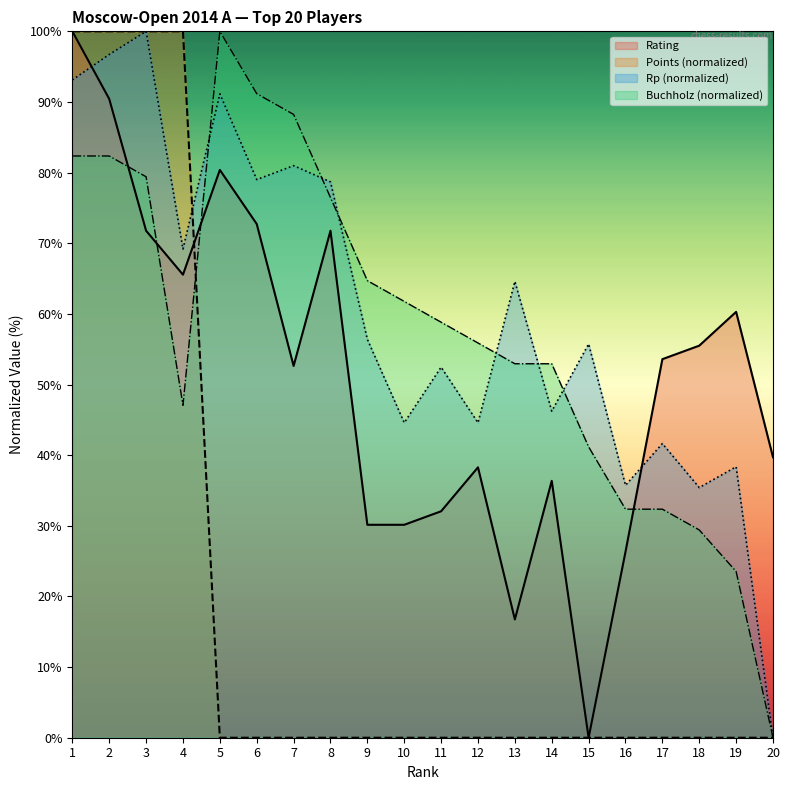

What is the difference between the second highest and minimum values in the Rp series?

96.7